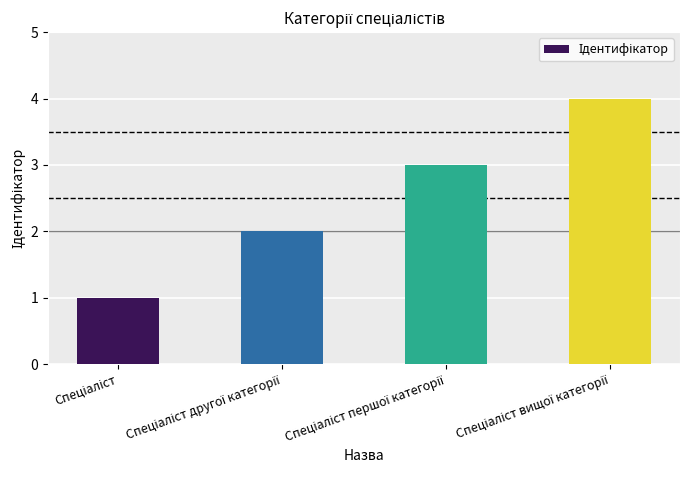

How many bars are there in total?

4